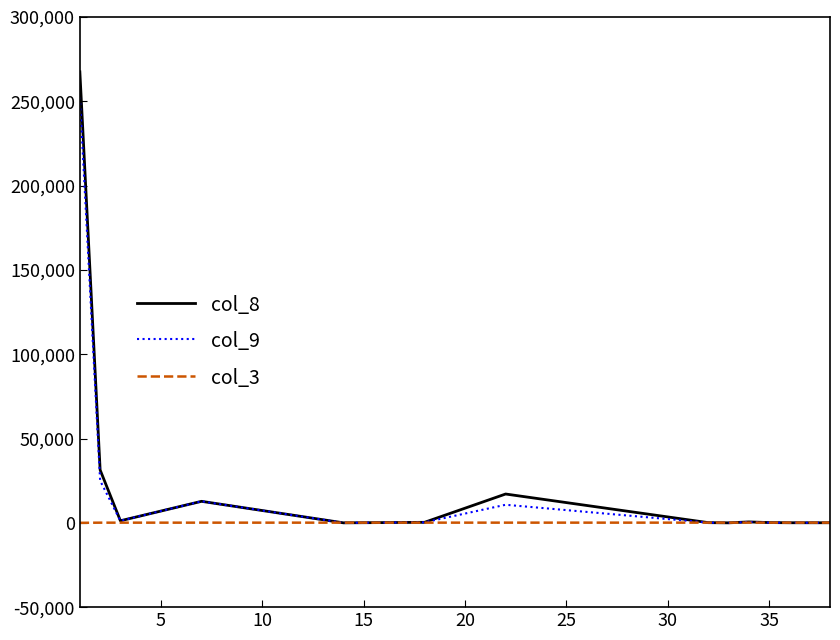

Which series has the widest spread of values?

col_8